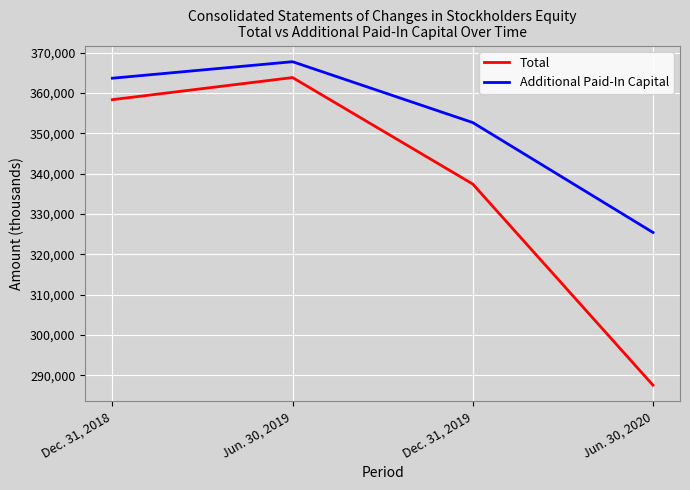

How many lines are shown in the chart?

2